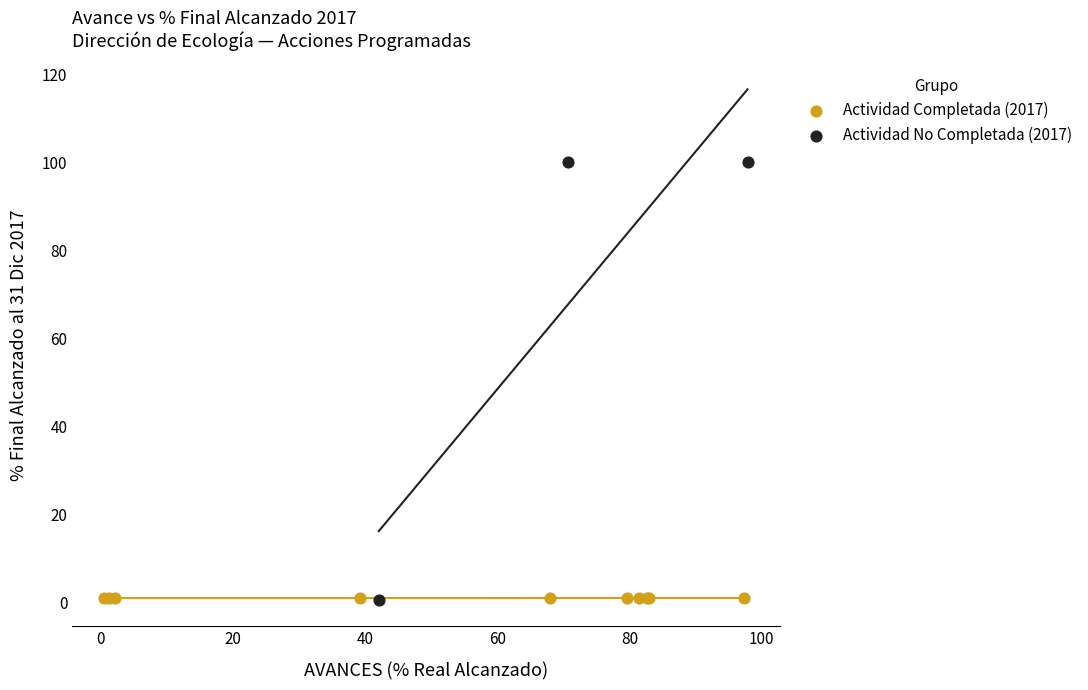

Which series has the largest Y range (max minus min)?

Actividad No Completada (2017)